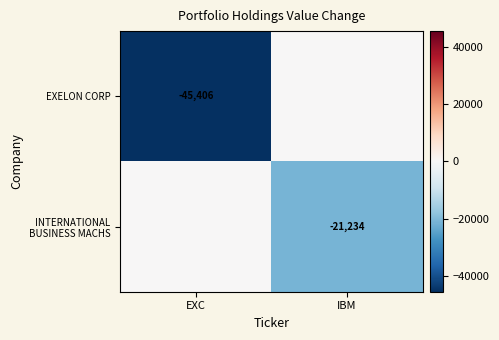

Is it true that EXELON CORP equals -45406 at EXC?

True